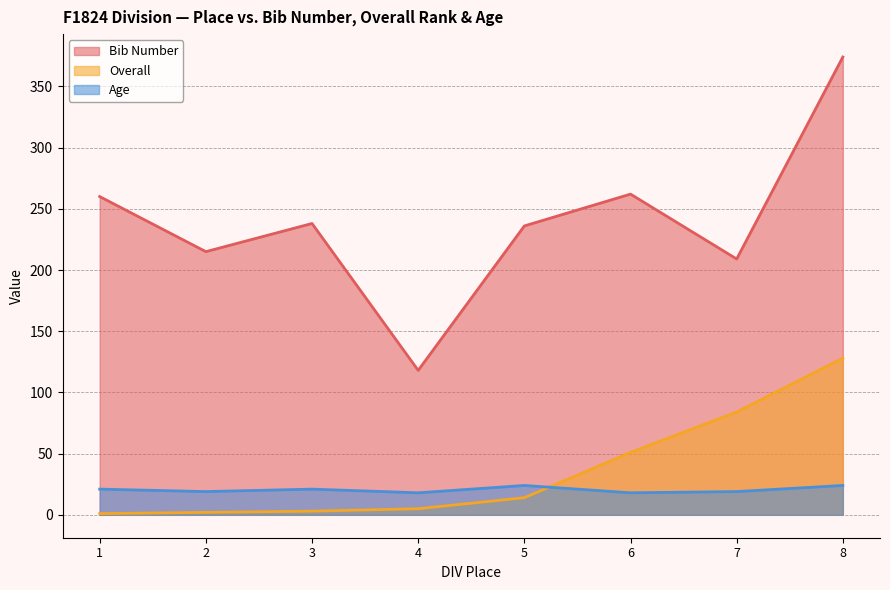

Reading left to right, what are all the values shown in this chart?

Bib Number: 260	215	238	118	236	262	209	374
Overall: 1	2	3	5	14	51	84	128
Age: 21	19	21	18	24	18	19	24